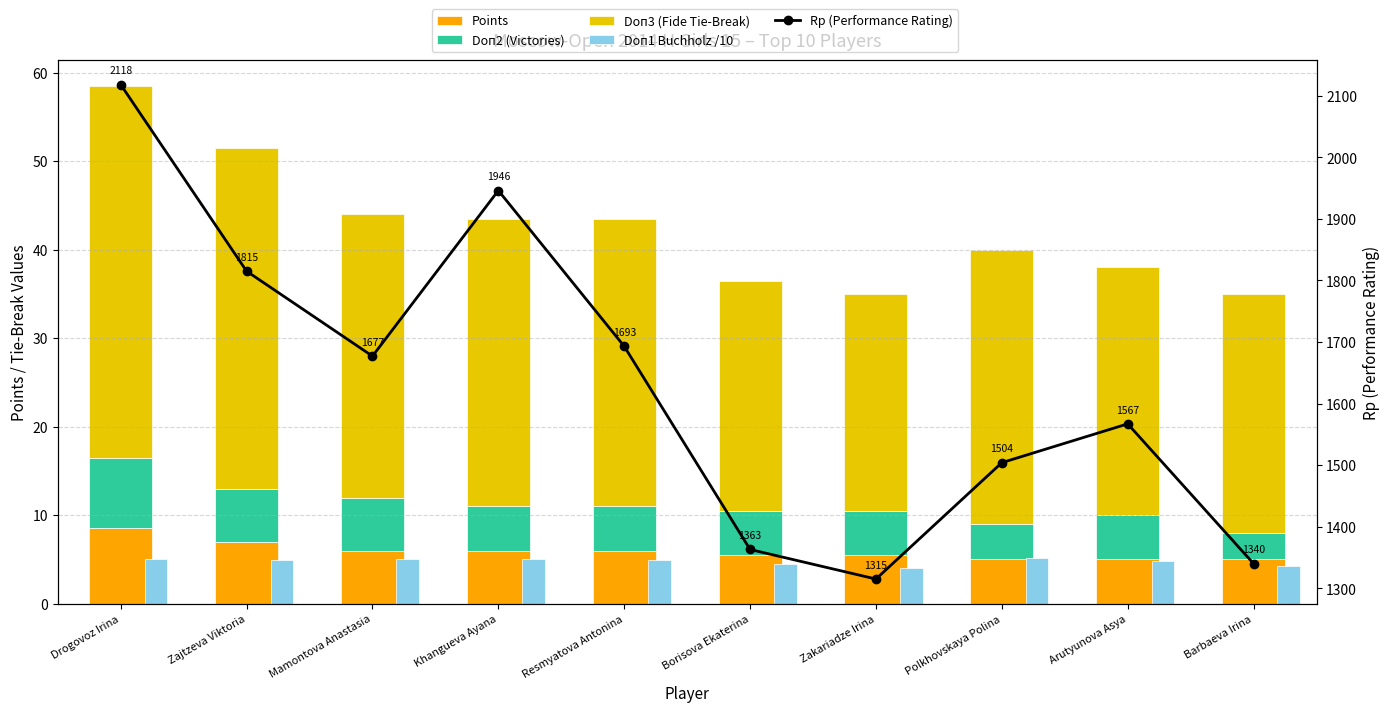

What is the greatest value displayed?

2118.0